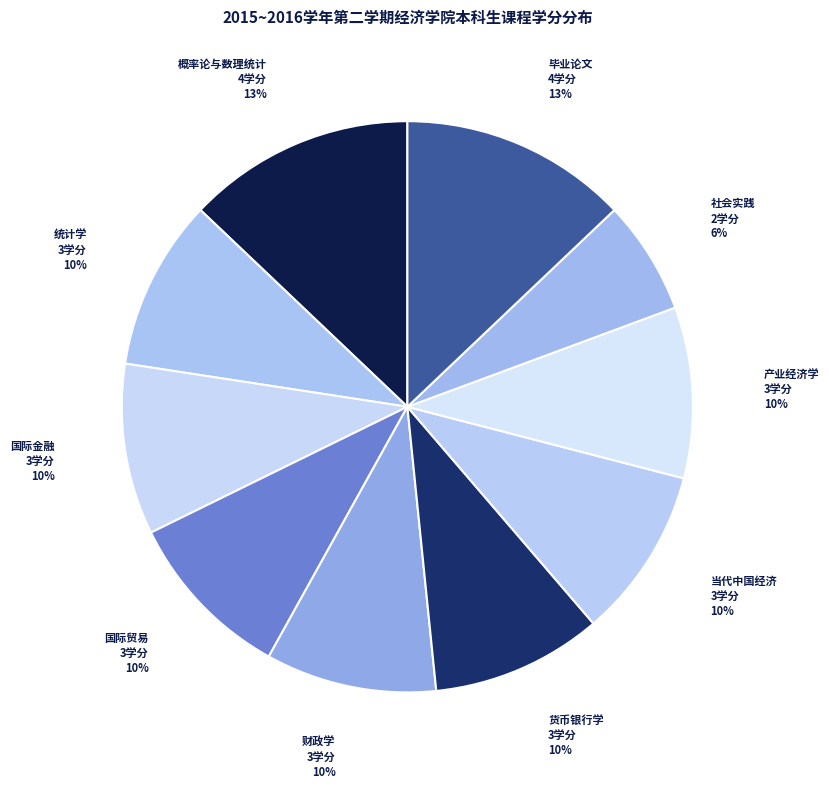

Which slice is the smallest?

社会实践